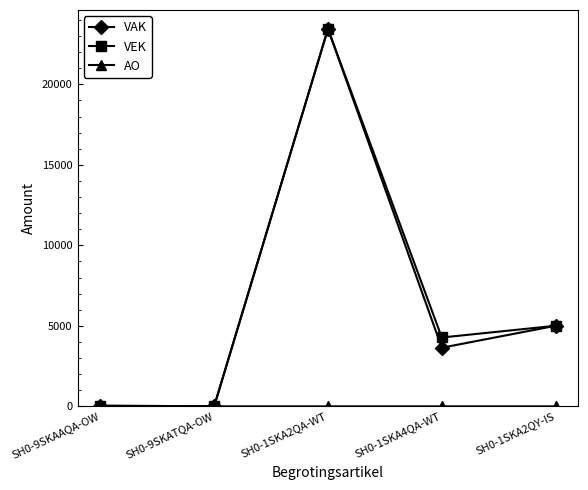

How many interior local peaks does the VEK series have?

1